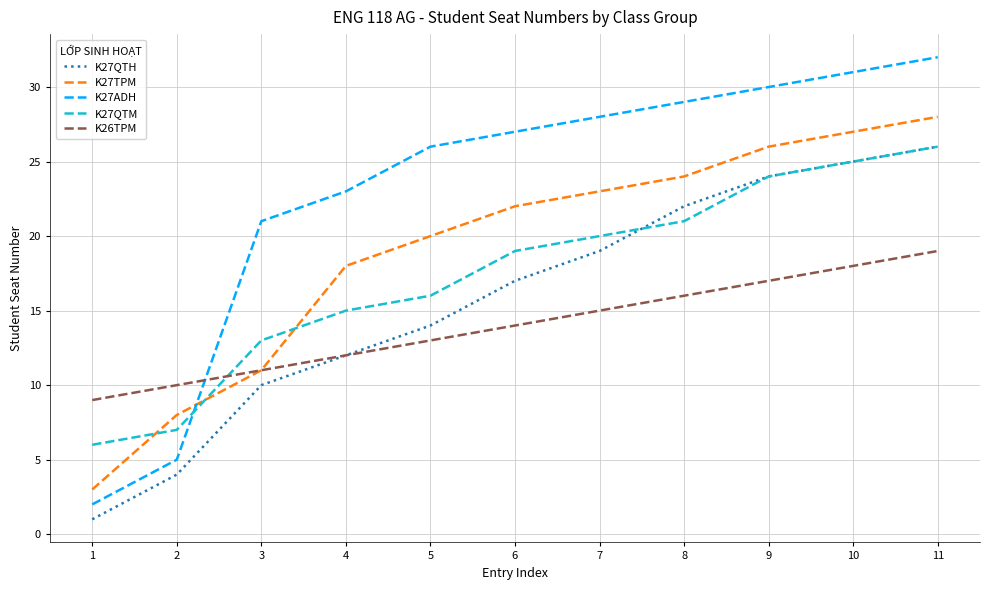

True or false: K27QTM and K27ADH intersect in this chart.

True